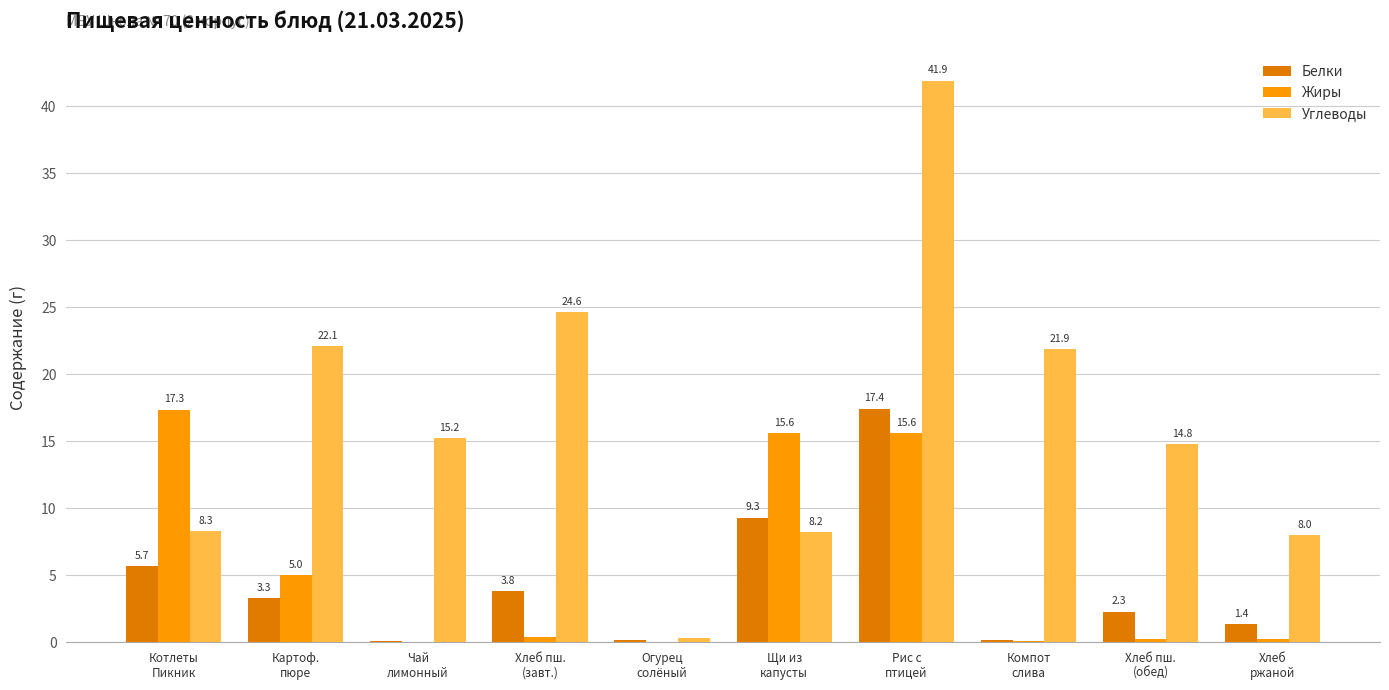

Does the chart contain stacked bars?

No